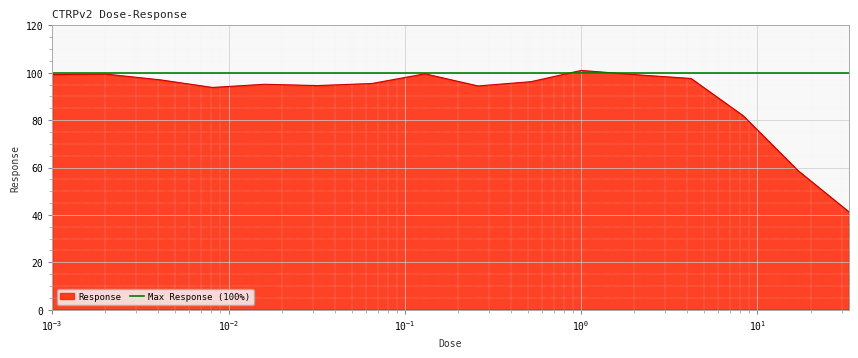

Rank the categories by value from highest to lowest.

1.0, 0.13, 0.002, 0.001, 2.1, 4.2, 0.0041, 0.52, 0.065, 0.016, 0.032, 0.26, 0.0081, 8.3, 17.0, 33.0